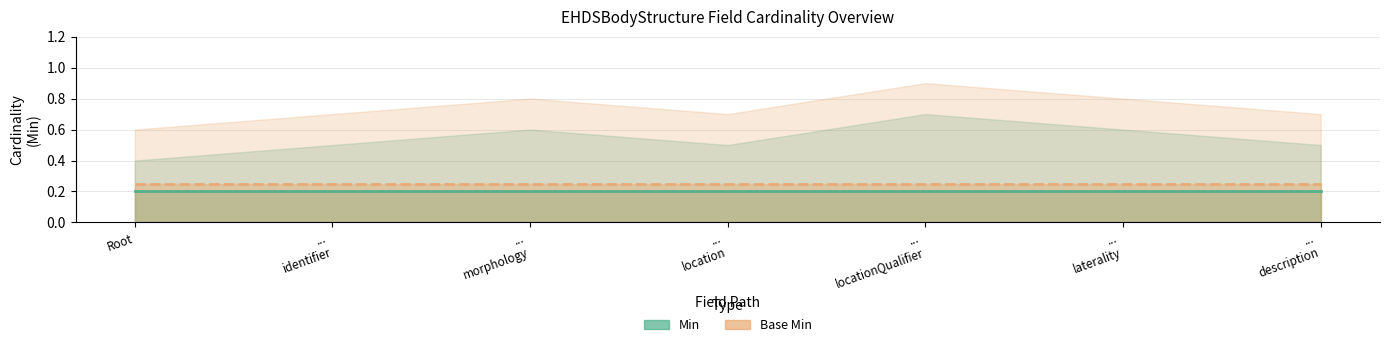

True or false: Min and Base Min intersect in this chart.

False